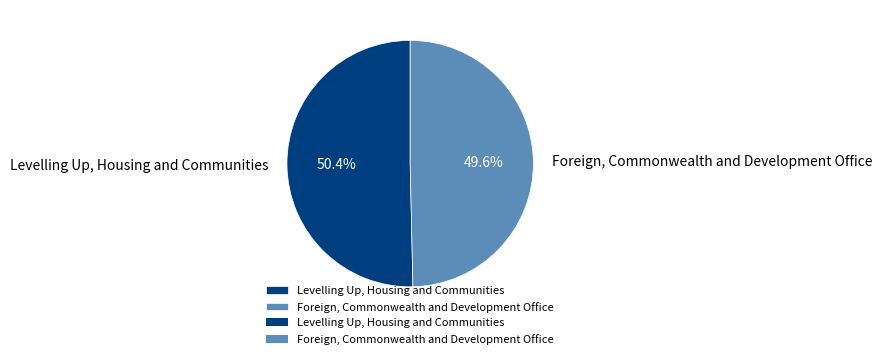

Does Foreign, Commonwealth and Development Office represent more than half of the total?

No